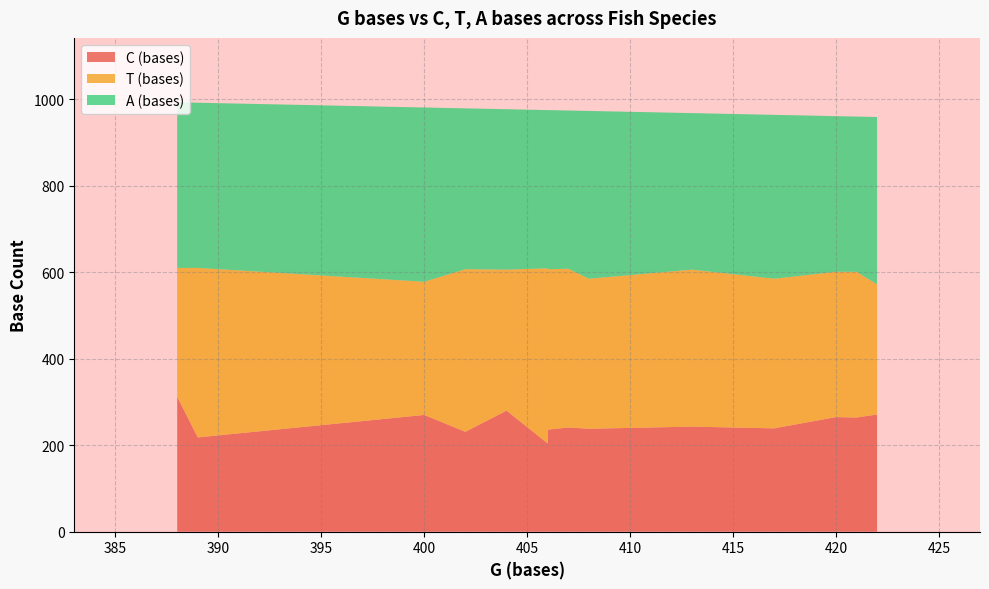

Reading left to right, list all the values displayed in this chart.

C (bases): Alosa alosa=241	Alosa pseudoharengus=231	Alosa sapidissima=236	Clupea harengus=264	Clupea pallasii=265	Clupeonella cultriventris=270	Dorosoma cepedianum=243	Dorosoma petenense=218	Engraulis encrasicolus=239	Engraulis japonicus=238	Harengula jaguana=271	Potamalosa richmondia=204	Sardina pilchardus=312	Sprattus sprattus=280
T (bases): Alosa alosa=367	Alosa pseudoharengus=376	Alosa sapidissima=371	Clupea harengus=337	Clupea pallasii=336	Clupeonella cultriventris=308	Dorosoma cepedianum=363	Dorosoma petenense=392	Engraulis encrasicolus=346	Engraulis japonicus=347	Harengula jaguana=301	Potamalosa richmondia=405	Sardina pilchardus=298	Sprattus sprattus=326
A (bases): Alosa alosa=366	Alosa pseudoharengus=372	Alosa sapidissima=368	Clupea harengus=359	Clupea pallasii=360	Clupeonella cultriventris=403	Dorosoma cepedianum=362	Dorosoma petenense=382	Engraulis encrasicolus=379	Engraulis japonicus=388	Harengula jaguana=387	Potamalosa richmondia=366	Sardina pilchardus=383	Sprattus sprattus=371